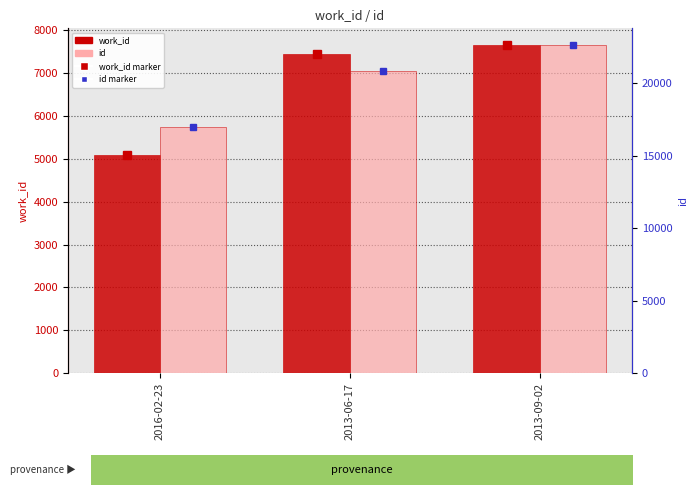

List the series in order of their peak value, highest first.

id, work_id